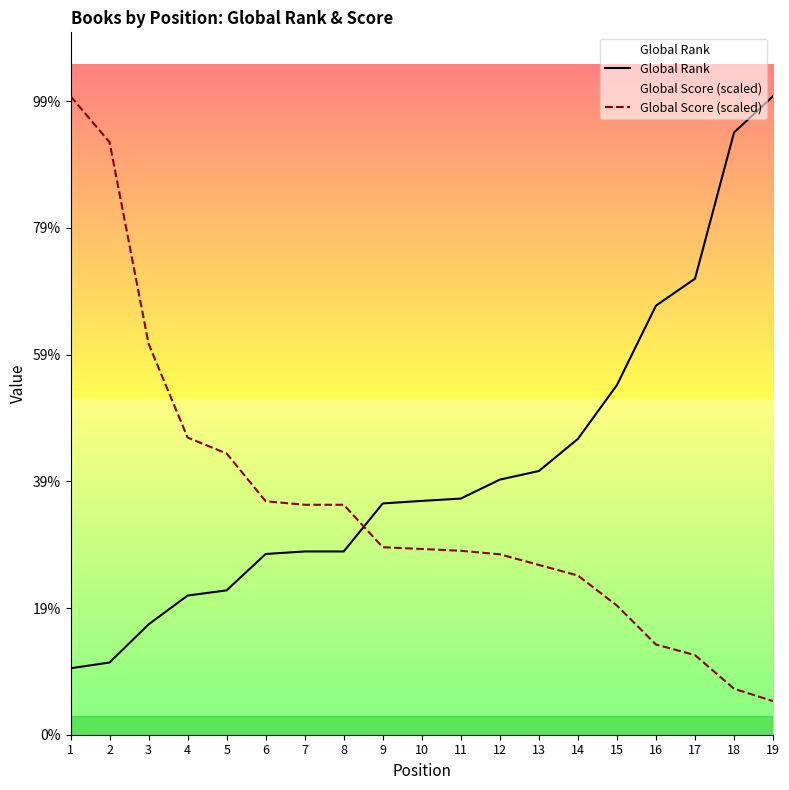

Which series has the largest range (max minus min)?

Global Score (scaled)